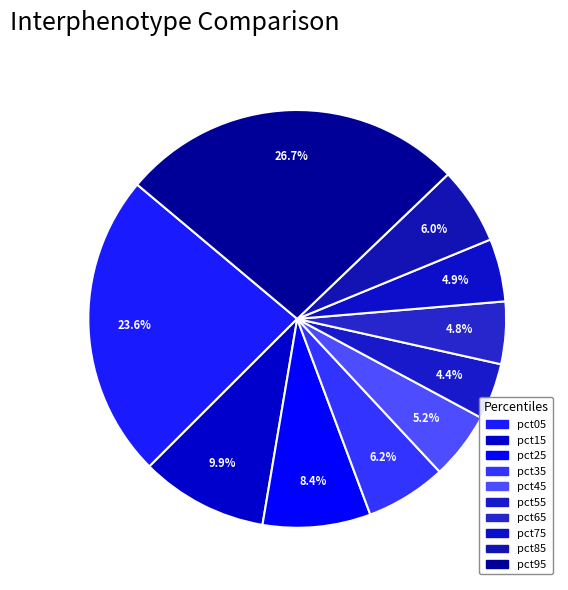

Count the number of slices in the pie.

10